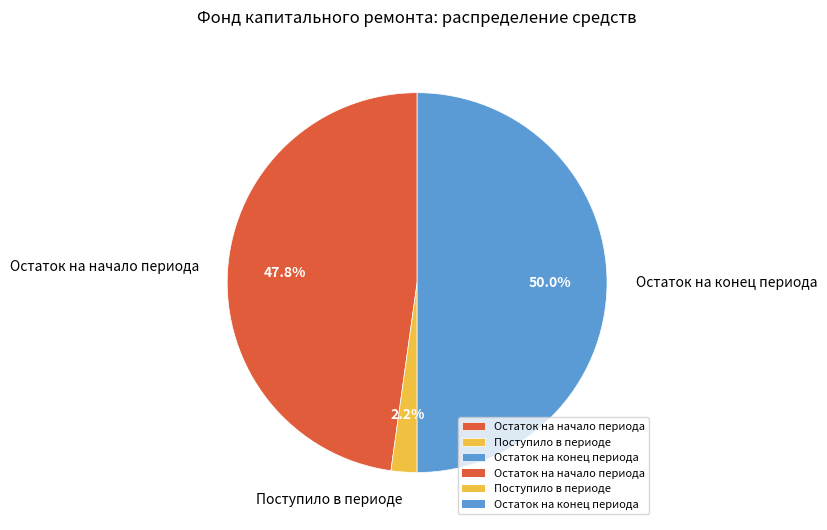

How much of the chart is everything except Поступило в периоде?

97.8%